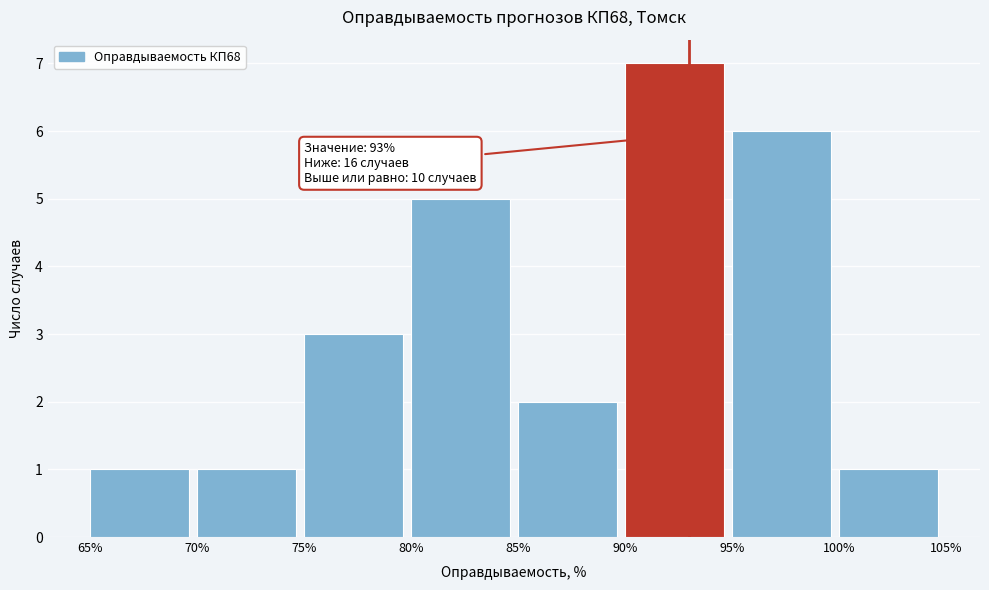

Over which range of the x-axis is the bar tallest?

90% to 95%